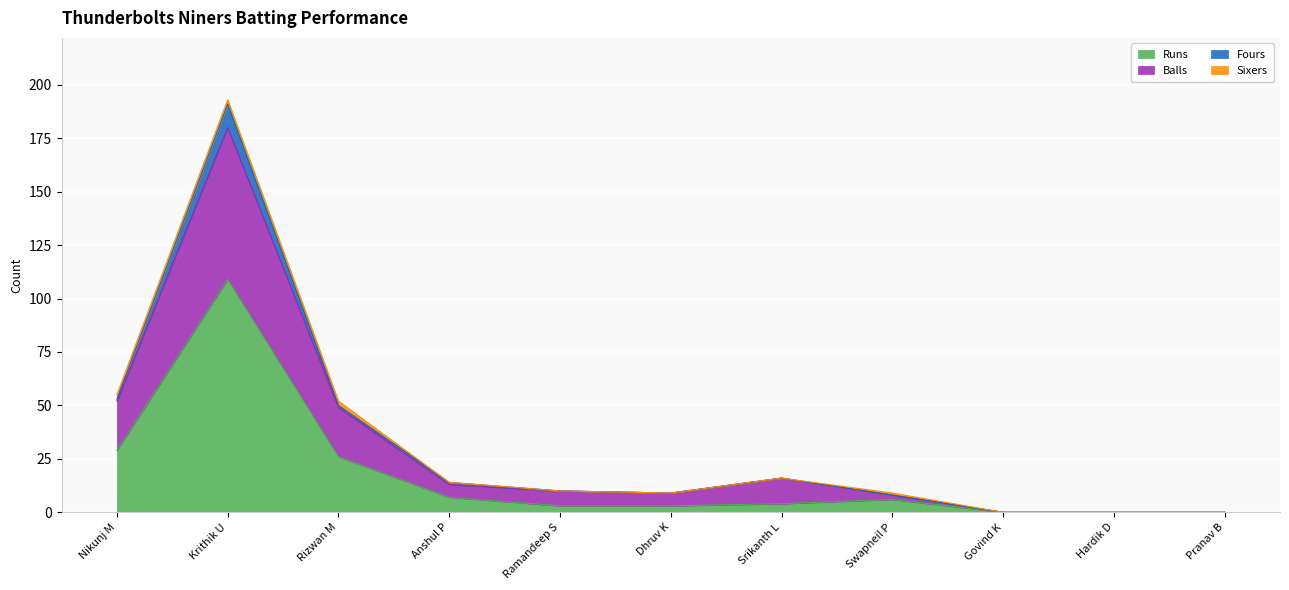

True or false: Runs has a value of 6 at Swapneil P.

True